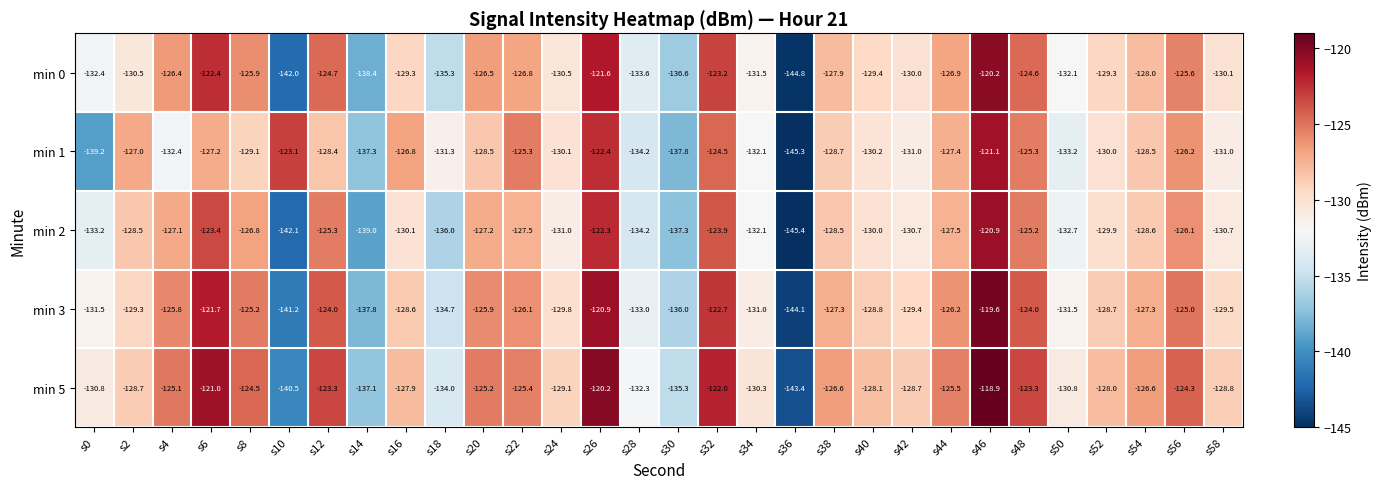

How many distinct data groups are displayed?

5